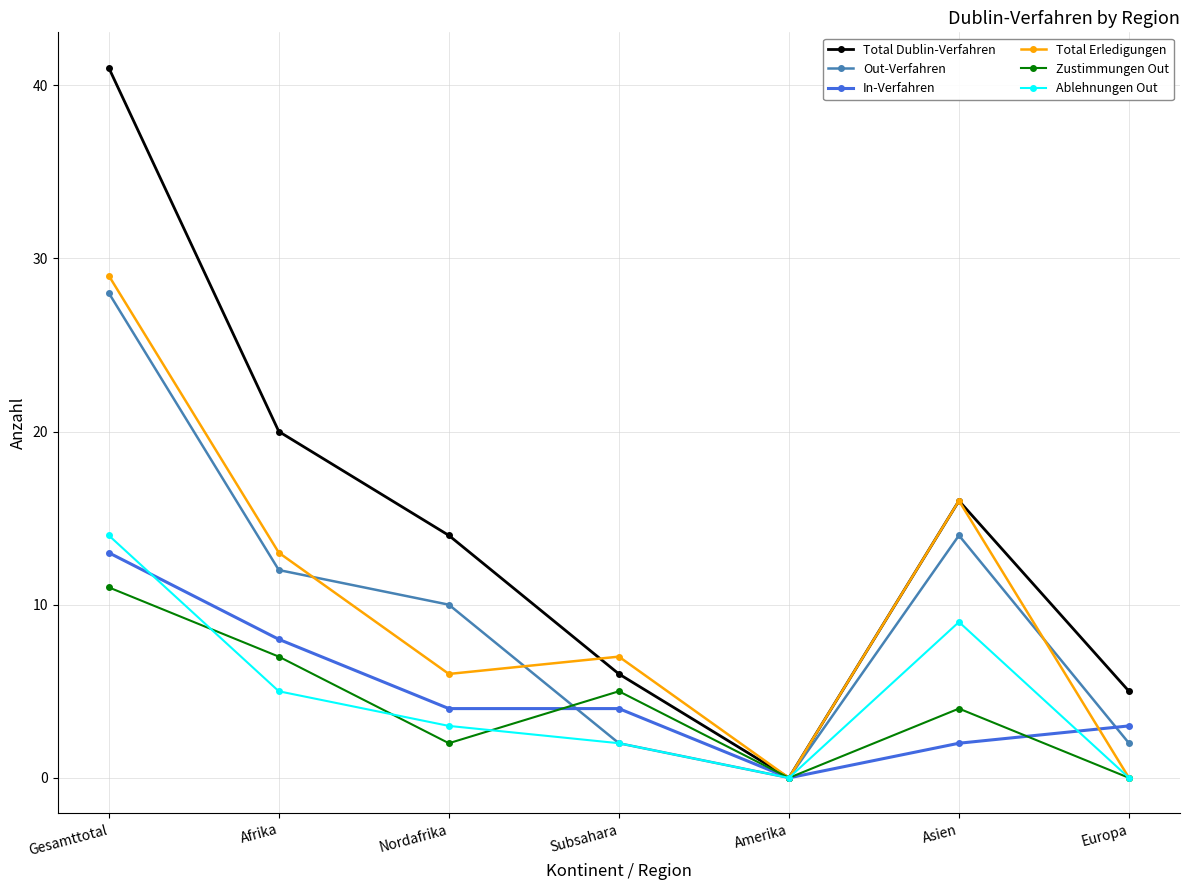

What is the highest value of the Total Erledigungen series?

29